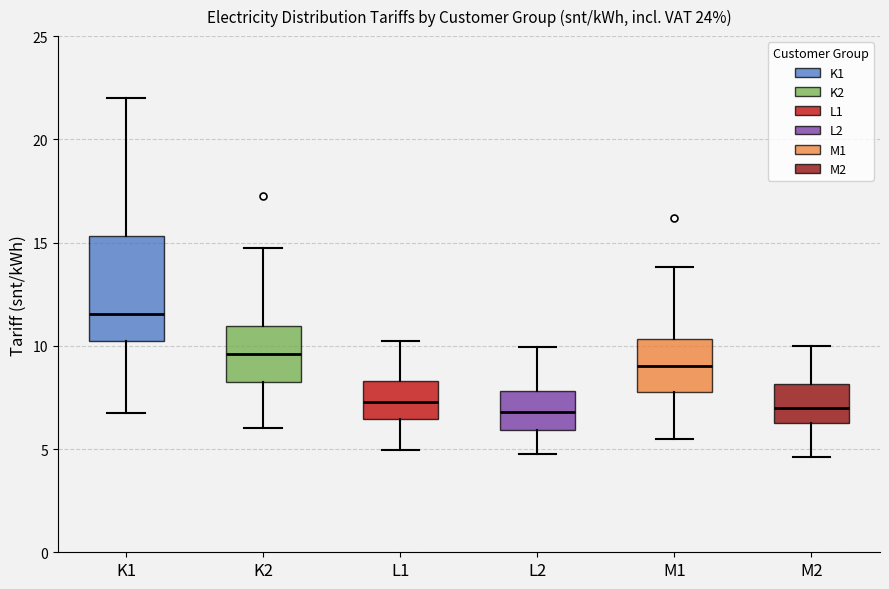

Where does the upper whisker of the box for L2 end on the y-axis? The values are not printed on the chart, so give them approximately, as read against the axis.

10.0